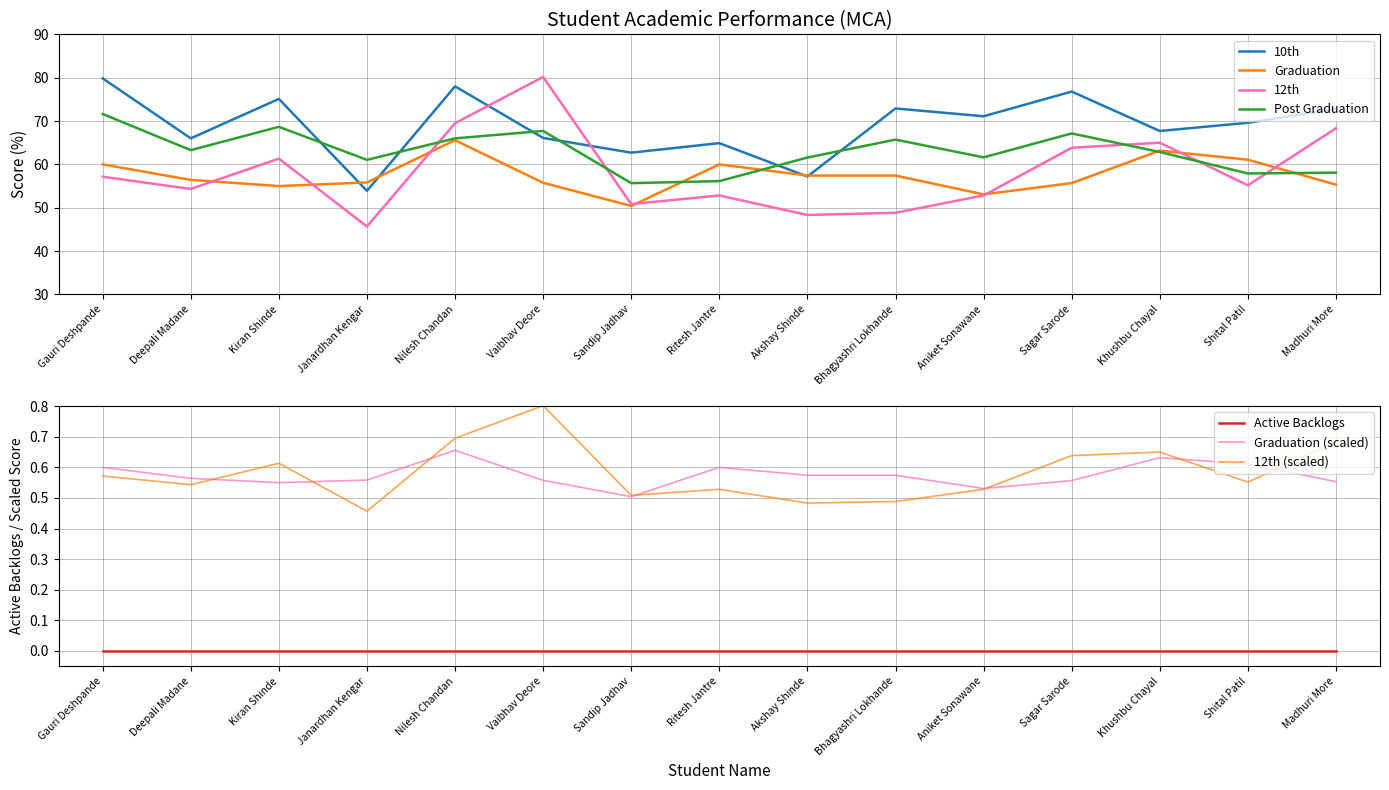

True or false: Post Graduation and Graduation intersect in this chart.

True